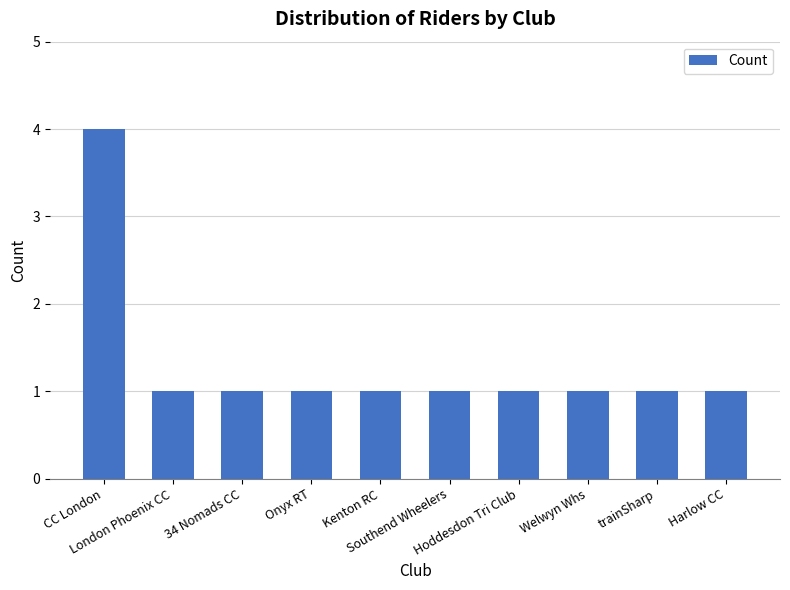

What is the maximum value shown in the chart?

4